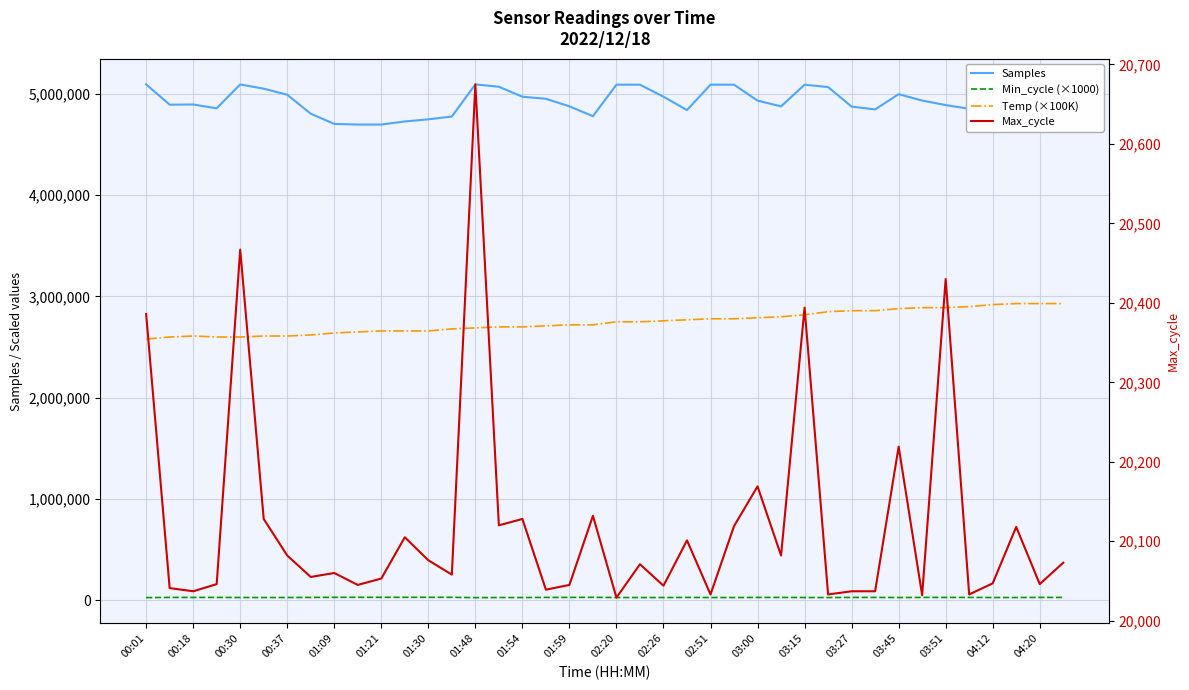

The value of Min_cycle (×1000) at 03:00 is 30000. True or false?

True